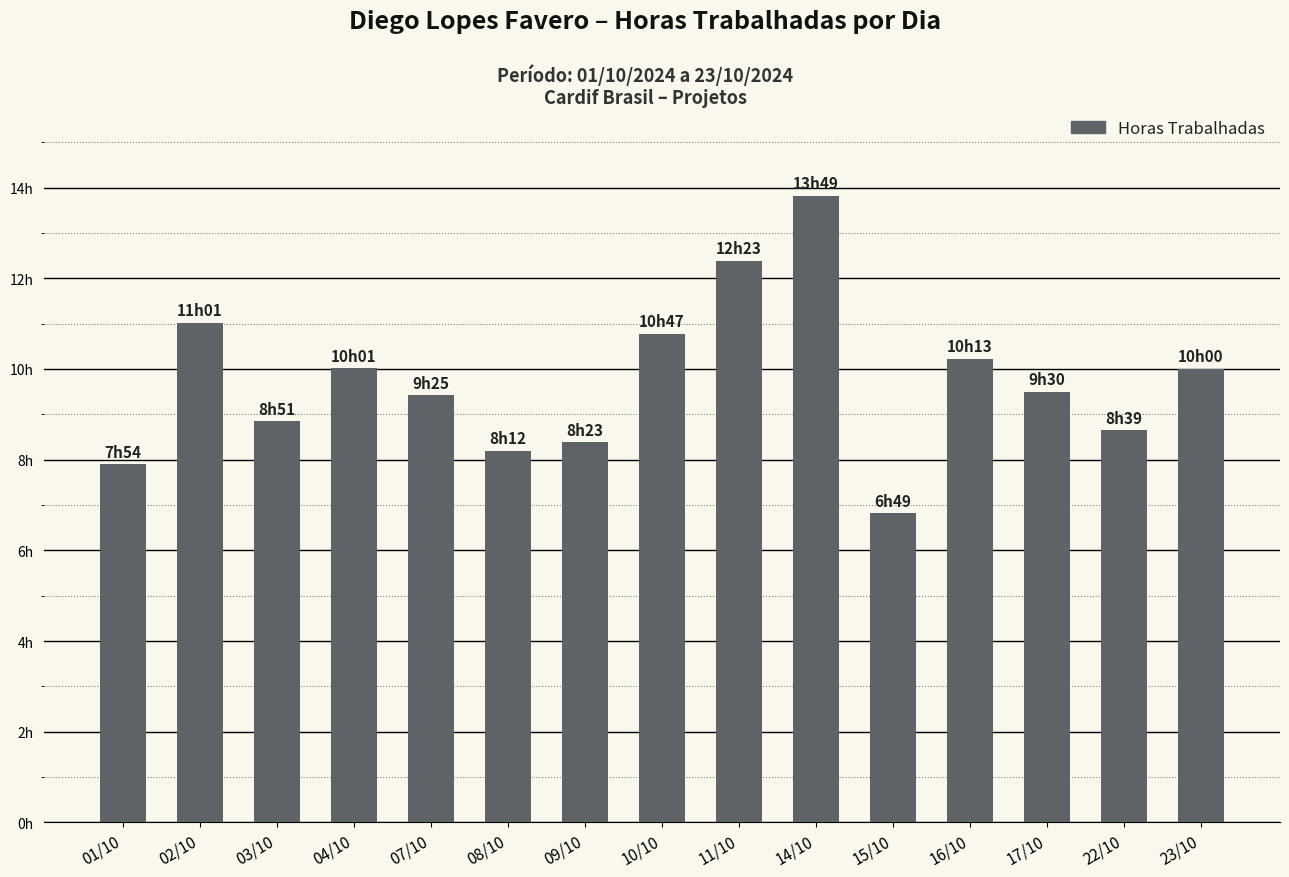

What is the smallest value displayed?

6.8